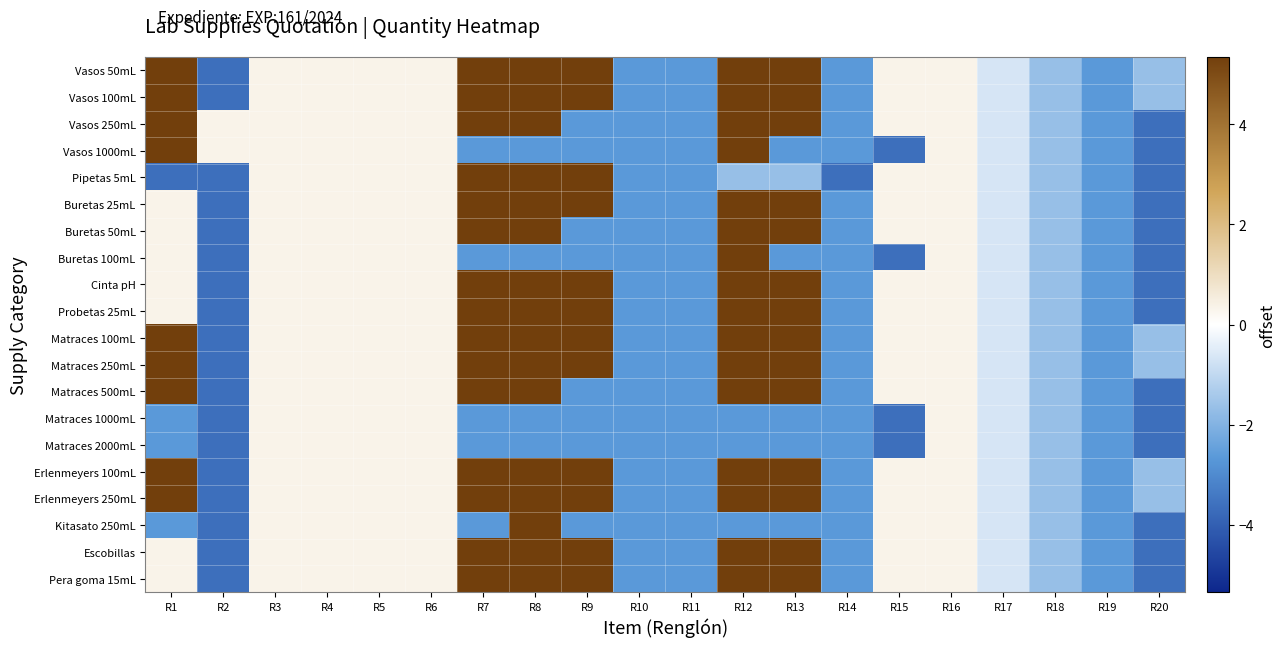

Reading left to right, what are all the values shown in this chart?

Vasos 50mL: R1=5.3	R2=-3.7	R3=0.3	R4=0.3	R5=0.3	R6=0.3	R7=5.3	R8=5.3	R9=5.3	R10=-2.7	R11=-2.7	R12=5.3	R13=5.3	R14=-2.7	R15=0.3	R16=0.3	R17=-0.7	R18=-1.7	R19=-2.7	R20=-1.7
Vasos 100mL: R1=5.3	R2=-3.7	R3=0.3	R4=0.3	R5=0.3	R6=0.3	R7=5.3	R8=5.3	R9=5.3	R10=-2.7	R11=-2.7	R12=5.3	R13=5.3	R14=-2.7	R15=0.3	R16=0.3	R17=-0.7	R18=-1.7	R19=-2.7	R20=-1.7
Vasos 250mL: R1=5.3	R2=0.3	R3=0.3	R4=0.3	R5=0.3	R6=0.3	R7=5.3	R8=5.3	R9=-2.7	R10=-2.7	R11=-2.7	R12=5.3	R13=5.3	R14=-2.7	R15=0.3	R16=0.3	R17=-0.7	R18=-1.7	R19=-2.7	R20=-3.7
Vasos 1000mL: R1=5.3	R2=0.3	R3=0.3	R4=0.3	R5=0.3	R6=0.3	R7=-2.7	R8=-2.7	R9=-2.7	R10=-2.7	R11=-2.7	R12=5.3	R13=-2.7	R14=-2.7	R15=-3.7	R16=0.3	R17=-0.7	R18=-1.7	R19=-2.7	R20=-3.7
Pipetas 5mL: R1=-3.7	R2=-3.7	R3=0.3	R4=0.3	R5=0.3	R6=0.3	R7=5.3	R8=5.3	R9=5.3	R10=-2.7	R11=-2.7	R12=-1.7	R13=-1.7	R14=-3.7	R15=0.3	R16=0.3	R17=-0.7	R18=-1.7	R19=-2.7	R20=-3.7
Buretas 25mL: R1=0.3	R2=-3.7	R3=0.3	R4=0.3	R5=0.3	R6=0.3	R7=5.3	R8=5.3	R9=5.3	R10=-2.7	R11=-2.7	R12=5.3	R13=5.3	R14=-2.7	R15=0.3	R16=0.3	R17=-0.7	R18=-1.7	R19=-2.7	R20=-3.7
Buretas 50mL: R1=0.3	R2=-3.7	R3=0.3	R4=0.3	R5=0.3	R6=0.3	R7=5.3	R8=5.3	R9=-2.7	R10=-2.7	R11=-2.7	R12=5.3	R13=5.3	R14=-2.7	R15=0.3	R16=0.3	R17=-0.7	R18=-1.7	R19=-2.7	R20=-3.7
Buretas 100mL: R1=0.3	R2=-3.7	R3=0.3	R4=0.3	R5=0.3	R6=0.3	R7=-2.7	R8=-2.7	R9=-2.7	R10=-2.7	R11=-2.7	R12=5.3	R13=-2.7	R14=-2.7	R15=-3.7	R16=0.3	R17=-0.7	R18=-1.7	R19=-2.7	R20=-3.7
Cinta pH: R1=0.3	R2=-3.7	R3=0.3	R4=0.3	R5=0.3	R6=0.3	R7=5.3	R8=5.3	R9=5.3	R10=-2.7	R11=-2.7	R12=5.3	R13=5.3	R14=-2.7	R15=0.3	R16=0.3	R17=-0.7	R18=-1.7	R19=-2.7	R20=-3.7
Probetas 25mL: R1=0.3	R2=-3.7	R3=0.3	R4=0.3	R5=0.3	R6=0.3	R7=5.3	R8=5.3	R9=5.3	R10=-2.7	R11=-2.7	R12=5.3	R13=5.3	R14=-2.7	R15=0.3	R16=0.3	R17=-0.7	R18=-1.7	R19=-2.7	R20=-3.7
Matraces 100mL: R1=5.3	R2=-3.7	R3=0.3	R4=0.3	R5=0.3	R6=0.3	R7=5.3	R8=5.3	R9=5.3	R10=-2.7	R11=-2.7	R12=5.3	R13=5.3	R14=-2.7	R15=0.3	R16=0.3	R17=-0.7	R18=-1.7	R19=-2.7	R20=-1.7
Matraces 250mL: R1=5.3	R2=-3.7	R3=0.3	R4=0.3	R5=0.3	R6=0.3	R7=5.3	R8=5.3	R9=5.3	R10=-2.7	R11=-2.7	R12=5.3	R13=5.3	R14=-2.7	R15=0.3	R16=0.3	R17=-0.7	R18=-1.7	R19=-2.7	R20=-1.7
Matraces 500mL: R1=5.3	R2=-3.7	R3=0.3	R4=0.3	R5=0.3	R6=0.3	R7=5.3	R8=5.3	R9=-2.7	R10=-2.7	R11=-2.7	R12=5.3	R13=5.3	R14=-2.7	R15=0.3	R16=0.3	R17=-0.7	R18=-1.7	R19=-2.7	R20=-3.7
Matraces 1000mL: R1=-2.7	R2=-3.7	R3=0.3	R4=0.3	R5=0.3	R6=0.3	R7=-2.7	R8=-2.7	R9=-2.7	R10=-2.7	R11=-2.7	R12=-2.7	R13=-2.7	R14=-2.7	R15=-3.7	R16=0.3	R17=-0.7	R18=-1.7	R19=-2.7	R20=-3.7
Matraces 2000mL: R1=-2.7	R2=-3.7	R3=0.3	R4=0.3	R5=0.3	R6=0.3	R7=-2.7	R8=-2.7	R9=-2.7	R10=-2.7	R11=-2.7	R12=-2.7	R13=-2.7	R14=-2.7	R15=-3.7	R16=0.3	R17=-0.7	R18=-1.7	R19=-2.7	R20=-3.7
Erlenmeyers 100mL: R1=5.3	R2=-3.7	R3=0.3	R4=0.3	R5=0.3	R6=0.3	R7=5.3	R8=5.3	R9=5.3	R10=-2.7	R11=-2.7	R12=5.3	R13=5.3	R14=-2.7	R15=0.3	R16=0.3	R17=-0.7	R18=-1.7	R19=-2.7	R20=-1.7
Erlenmeyers 250mL: R1=5.3	R2=-3.7	R3=0.3	R4=0.3	R5=0.3	R6=0.3	R7=5.3	R8=5.3	R9=5.3	R10=-2.7	R11=-2.7	R12=5.3	R13=5.3	R14=-2.7	R15=0.3	R16=0.3	R17=-0.7	R18=-1.7	R19=-2.7	R20=-1.7
Kitasato 250mL: R1=-2.7	R2=-3.7	R3=0.3	R4=0.3	R5=0.3	R6=0.3	R7=-2.7	R8=5.3	R9=-2.7	R10=-2.7	R11=-2.7	R12=-2.7	R13=-2.7	R14=-2.7	R15=0.3	R16=0.3	R17=-0.7	R18=-1.7	R19=-2.7	R20=-3.7
Escobillas: R1=0.3	R2=-3.7	R3=0.3	R4=0.3	R5=0.3	R6=0.3	R7=5.3	R8=5.3	R9=5.3	R10=-2.7	R11=-2.7	R12=5.3	R13=5.3	R14=-2.7	R15=0.3	R16=0.3	R17=-0.7	R18=-1.7	R19=-2.7	R20=-3.7
Pera goma 15mL: R1=0.3	R2=-3.7	R3=0.3	R4=0.3	R5=0.3	R6=0.3	R7=5.3	R8=5.3	R9=5.3	R10=-2.7	R11=-2.7	R12=5.3	R13=5.3	R14=-2.7	R15=0.3	R16=0.3	R17=-0.7	R18=-1.7	R19=-2.7	R20=-3.7